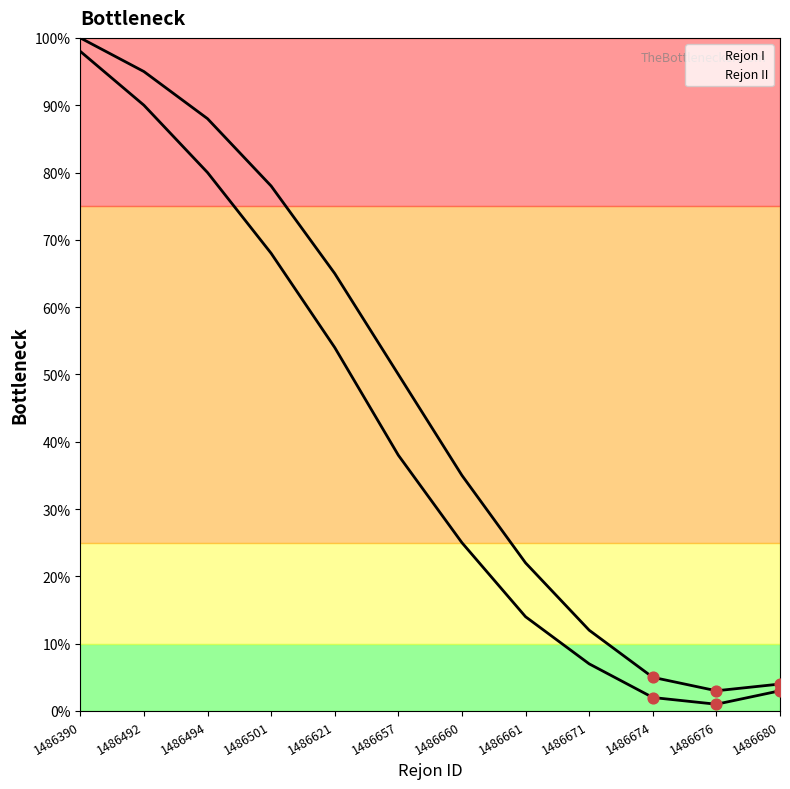

What is the total value across all series at 1486657?

88